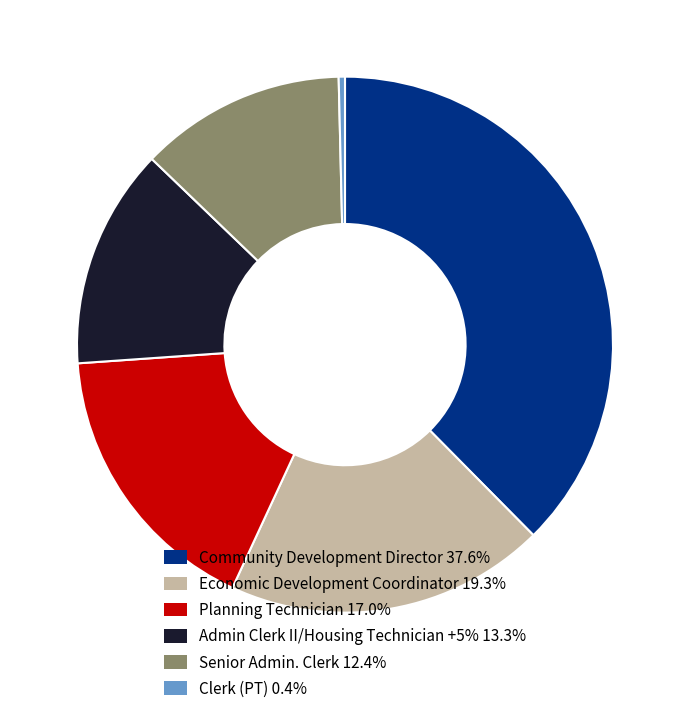

Do Clerk (PT) 0.4% and Community Development Director 37.6% together represent more than half of the pie?

No